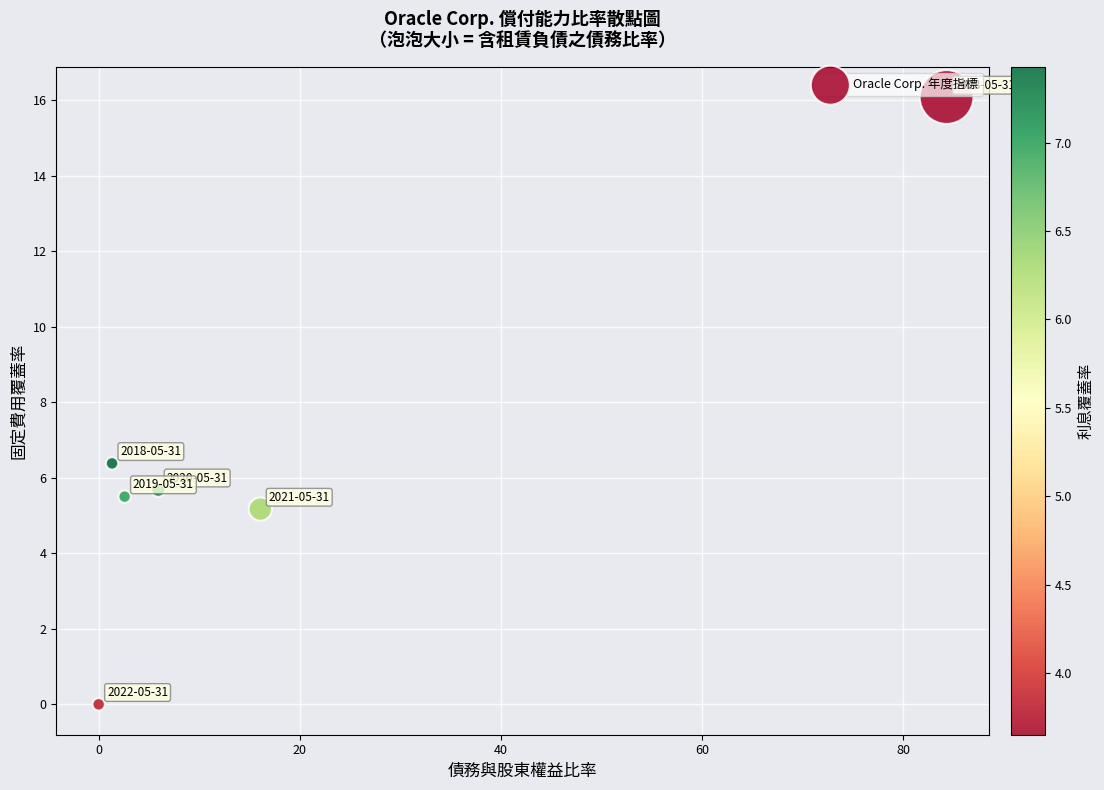

What Y value in the scatter plot is closest to 8?

6.4